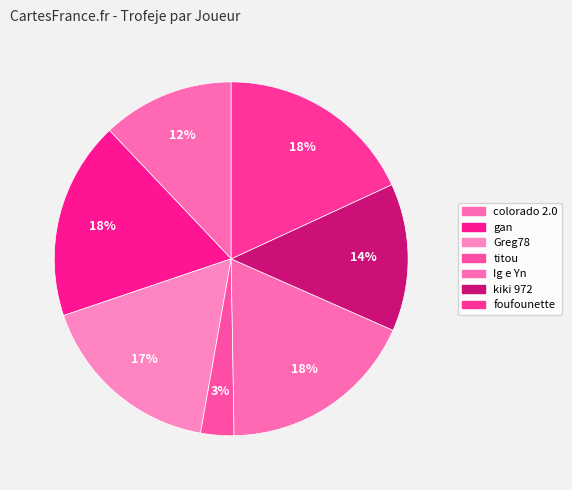

Does Greg78 represent more than half of the total?

No